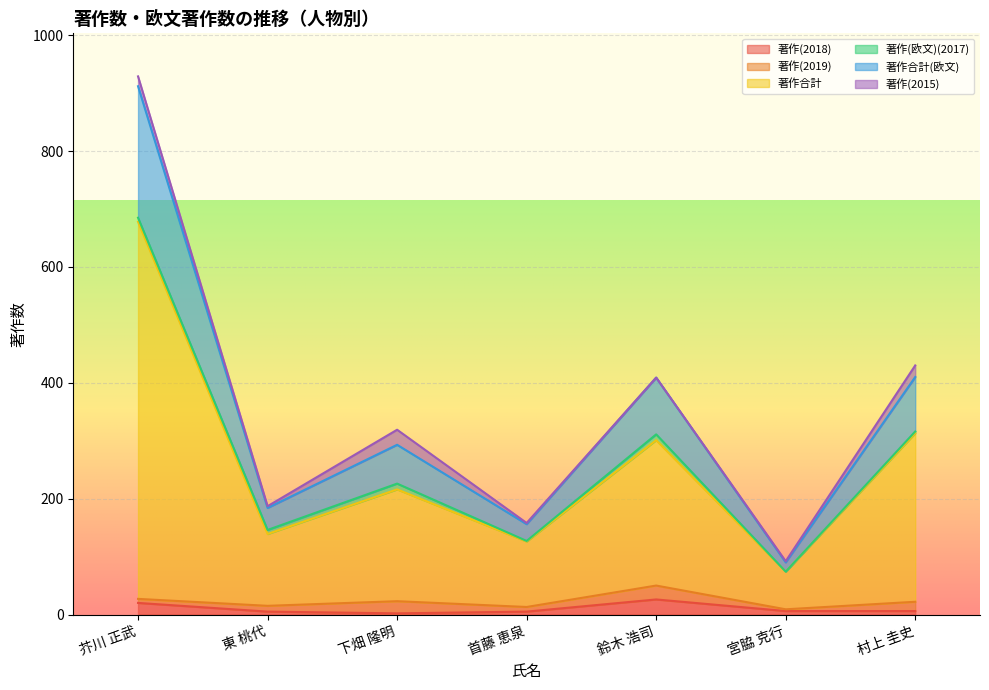

True or false: 著作合計 and 著作(2018) intersect in this chart.

False